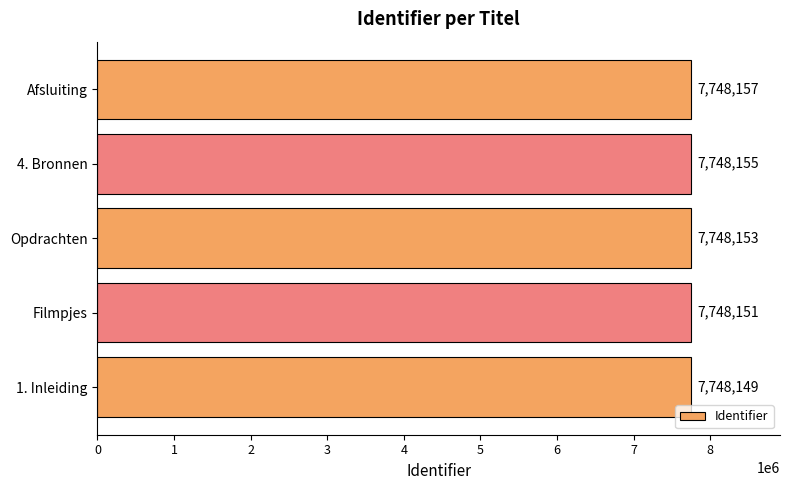

What is the smallest value displayed?

7748149